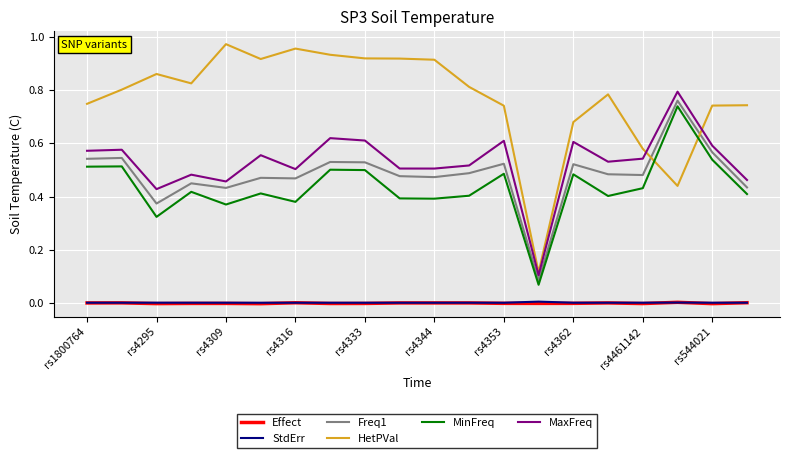

Which series has the largest total across all categories?

HetPVal